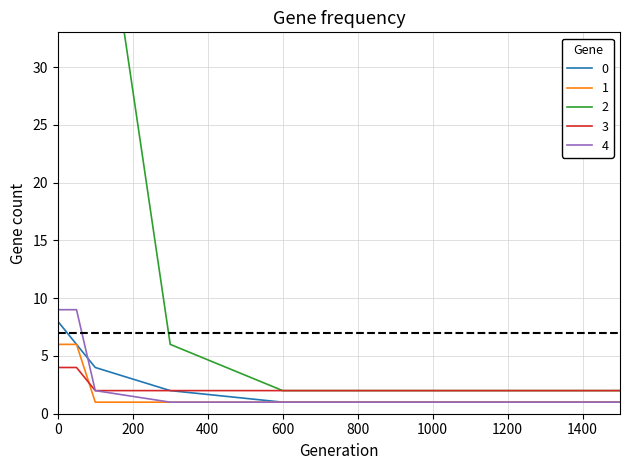

The value of 3 at 800 is 2. True or false?

True